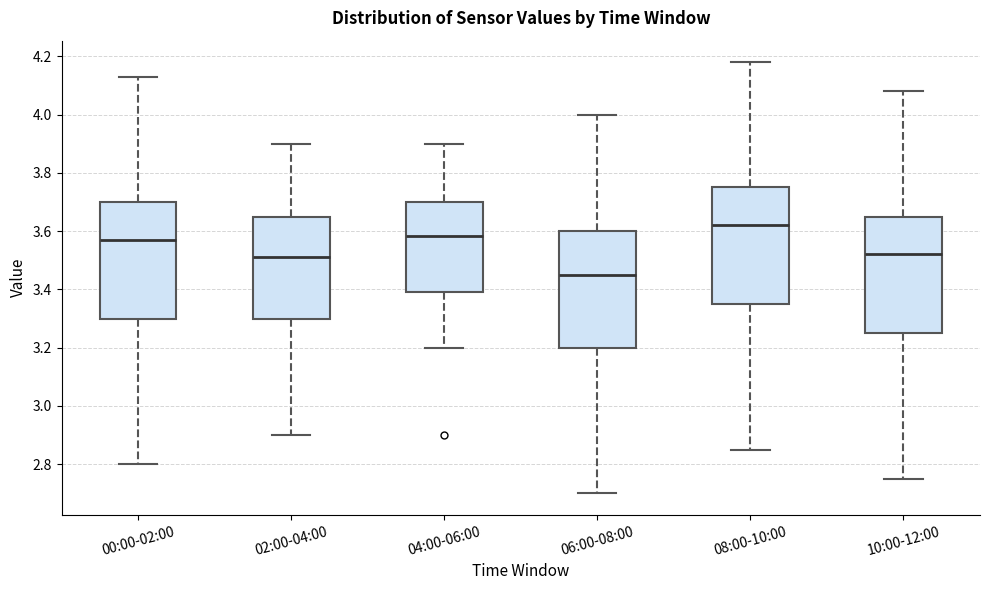

Reading left to right, read every box against the y-axis: the position of its median line, the range the box covers, and the ends of its whiskers. The values are not printed on the chart, so give them approximately, as read against the axis.

00:00-02:00: median 3.58, box 3.30 to 3.70, whiskers 2.80 to 4.14
02:00-04:00: median 3.52, box 3.30 to 3.66, whiskers 2.90 to 3.90
04:00-06:00: median 3.58, box 3.40 to 3.70, whiskers 3.20 to 3.90
06:00-08:00: median 3.46, box 3.20 to 3.60, whiskers 2.70 to 4.00
08:00-10:00: median 3.62, box 3.36 to 3.76, whiskers 2.86 to 4.18
10:00-12:00: median 3.52, box 3.26 to 3.66, whiskers 2.76 to 4.08